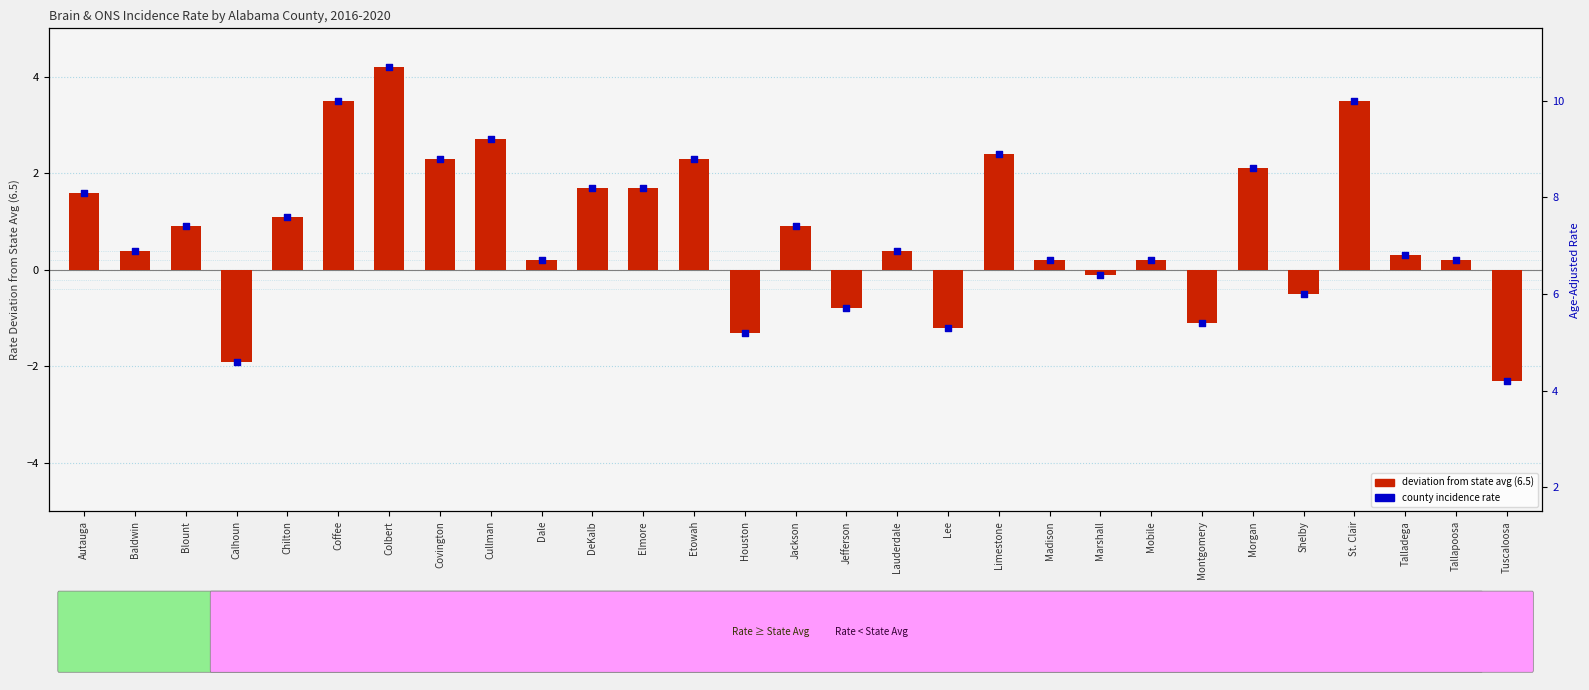

Approximately how many times larger is the value at Chilton compared to Limestone?

0.5